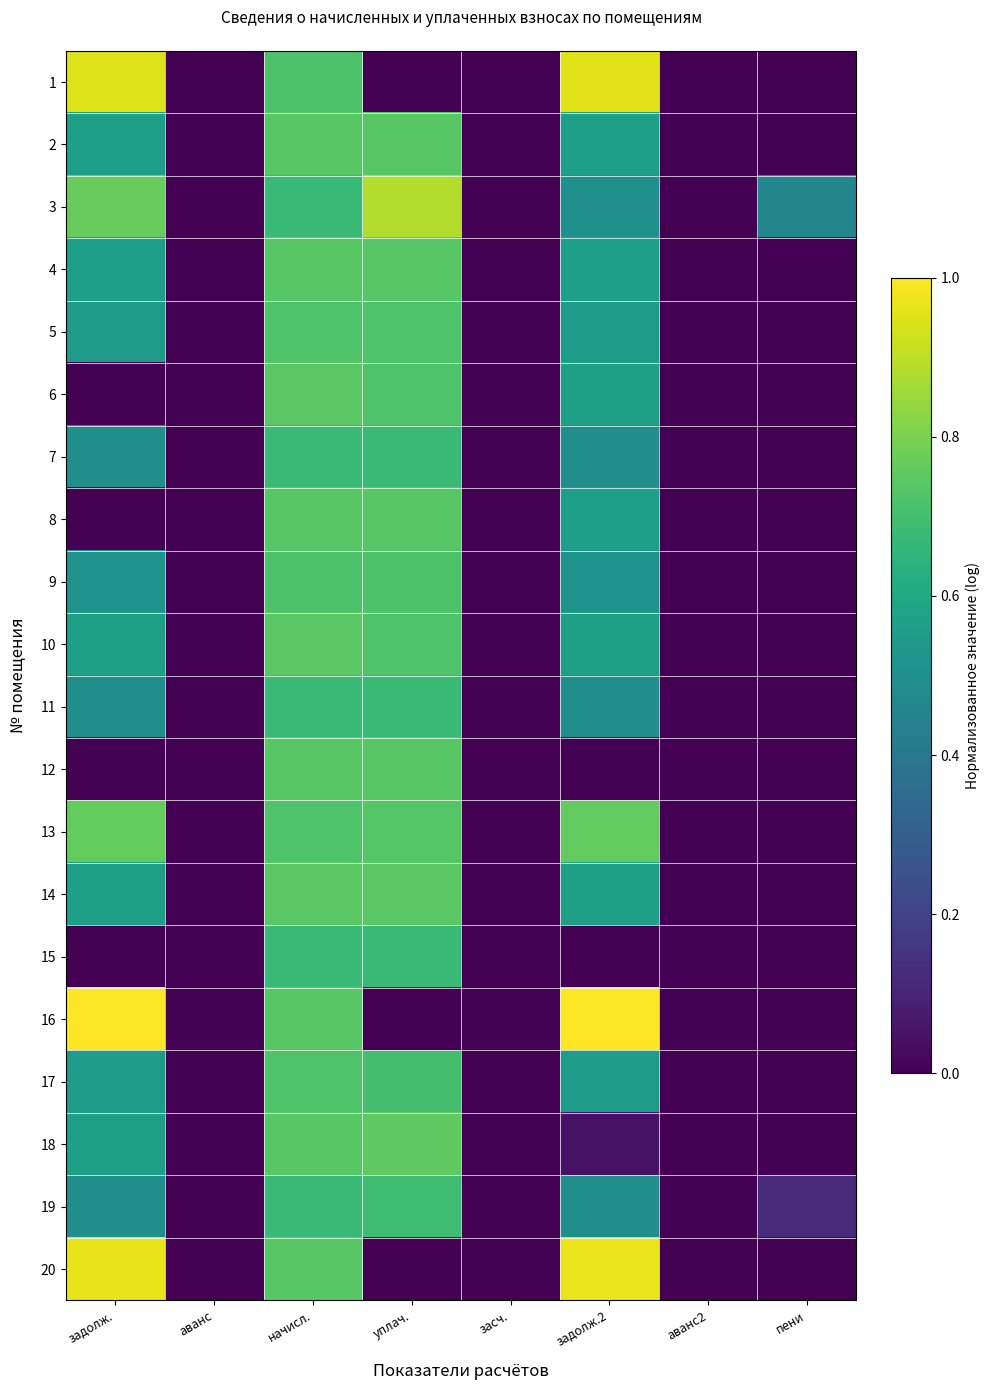

How many categories are shown in the chart?

8